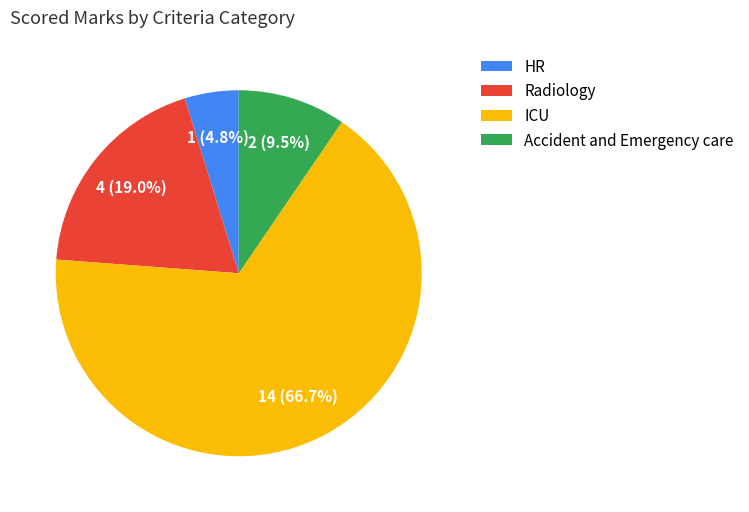

What percentage do HR and Radiology together represent?

23.8%